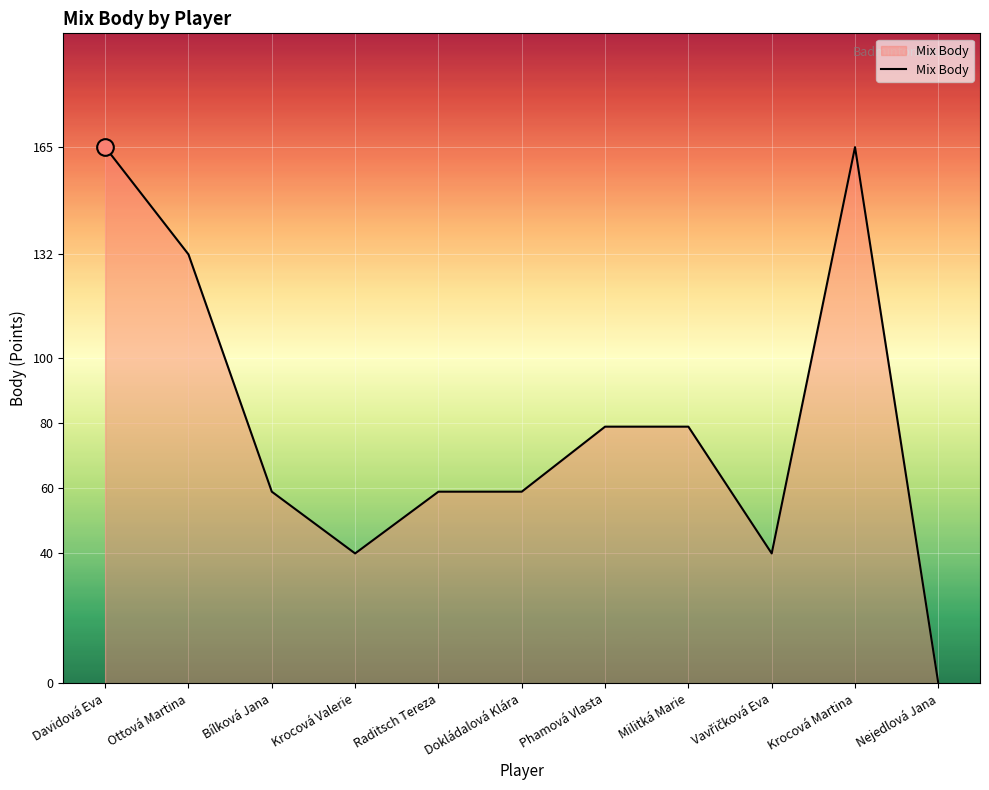

Between Raditsch Tereza and Phamová Vlasta, which is larger?

Phamová Vlasta